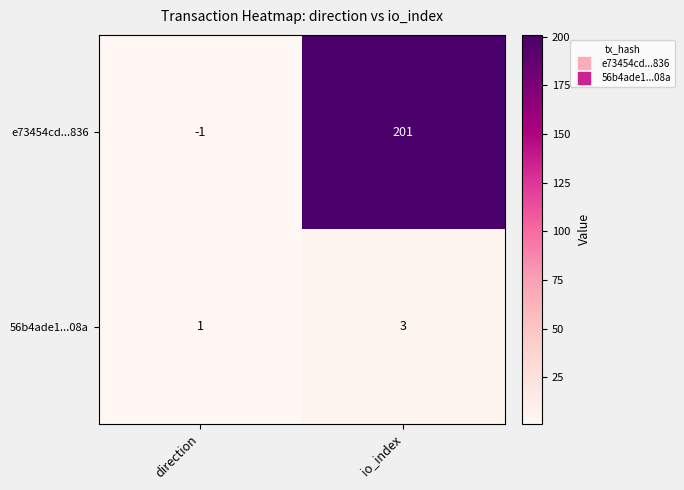

What is the total value across all series at io_index?

204